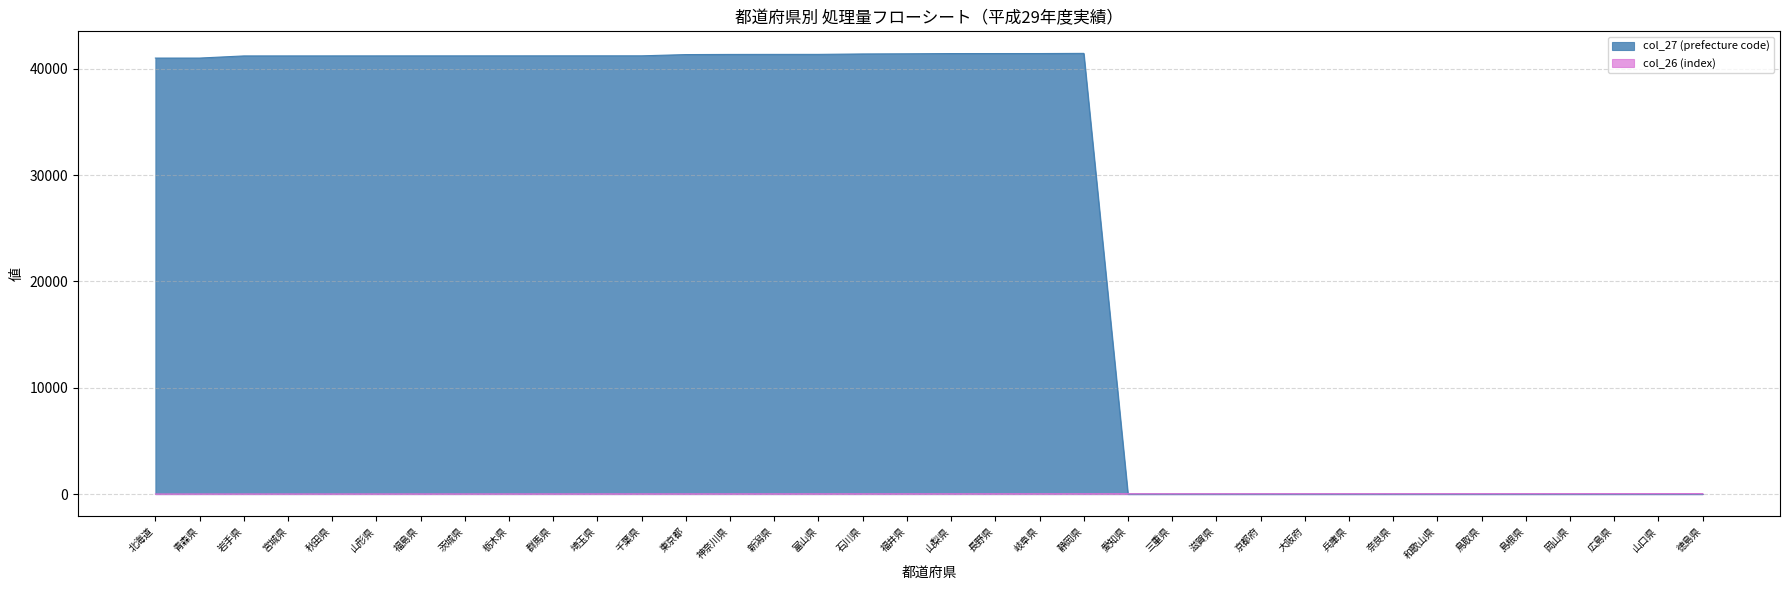

True or false: col_26 (index) has more than 2 points higher than both neighbors.

False